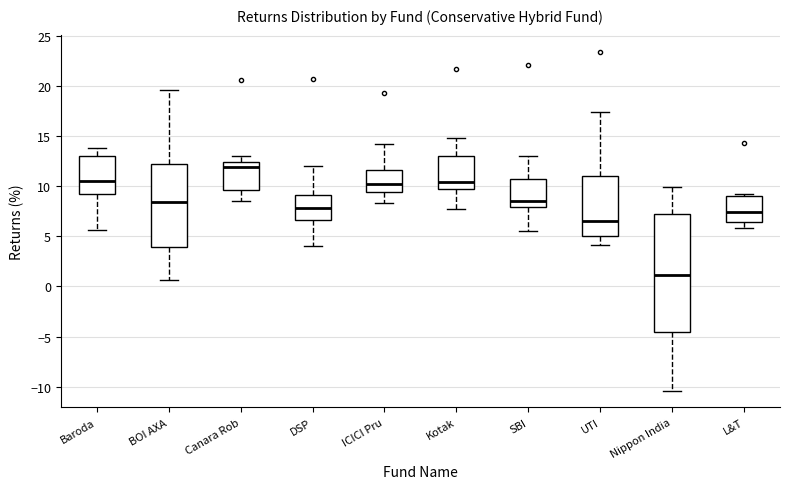

Reading left to right, read every box against the y-axis: the position of its median line, the range the box covers, and the ends of its whiskers. The values are not printed on the chart, so give them approximately, as read against the axis.

Baroda: median 10.5, box 9.0 to 13.0, whiskers 5.5 to 13.5
BOI AXA: median 8.5, box 4.0 to 12.0, whiskers 0.5 to 19.5
Canara Rob: median 12.0, box 9.5 to 12.5, whiskers 8.5 to 13.0
DSP: median 8.0, box 6.5 to 9.0, whiskers 4.0 to 12.0
ICICI Pru: median 10.0, box 9.5 to 11.5, whiskers 8.5 to 14.0
Kotak: median 10.5, box 9.5 to 13.0, whiskers 7.5 to 15.0
SBI: median 8.5, box 8.0 to 10.5, whiskers 5.5 to 13.0
UTI: median 6.5, box 5.0 to 11.0, whiskers 4.0 to 17.5
Nippon India: median 1.0, box -4.5 to 7.0, whiskers -10.5 to 10.0
L&T: median 7.5, box 6.5 to 9.0, whiskers 6.0 to 9.0 (just above the box's upper edge)